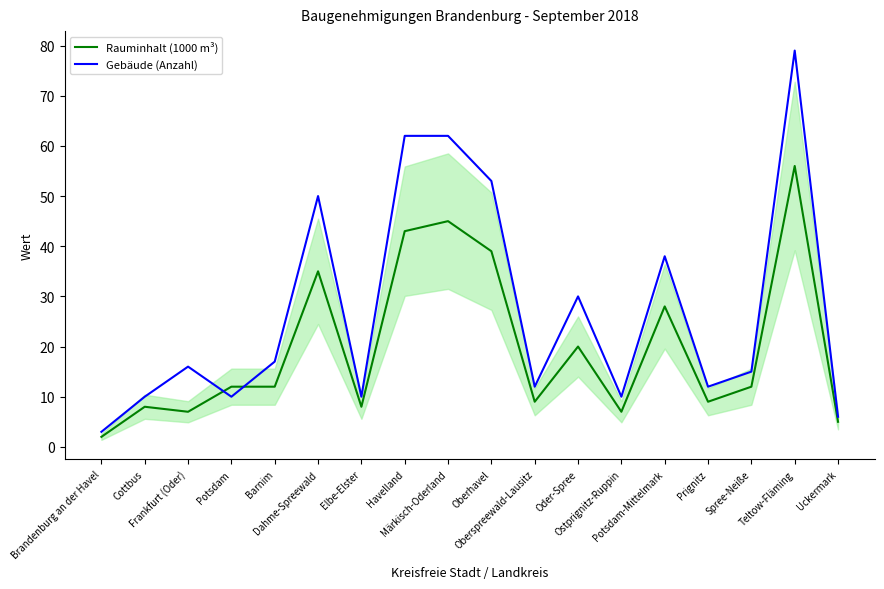

Which series has the largest total across all categories?

Gebäude (Anzahl)